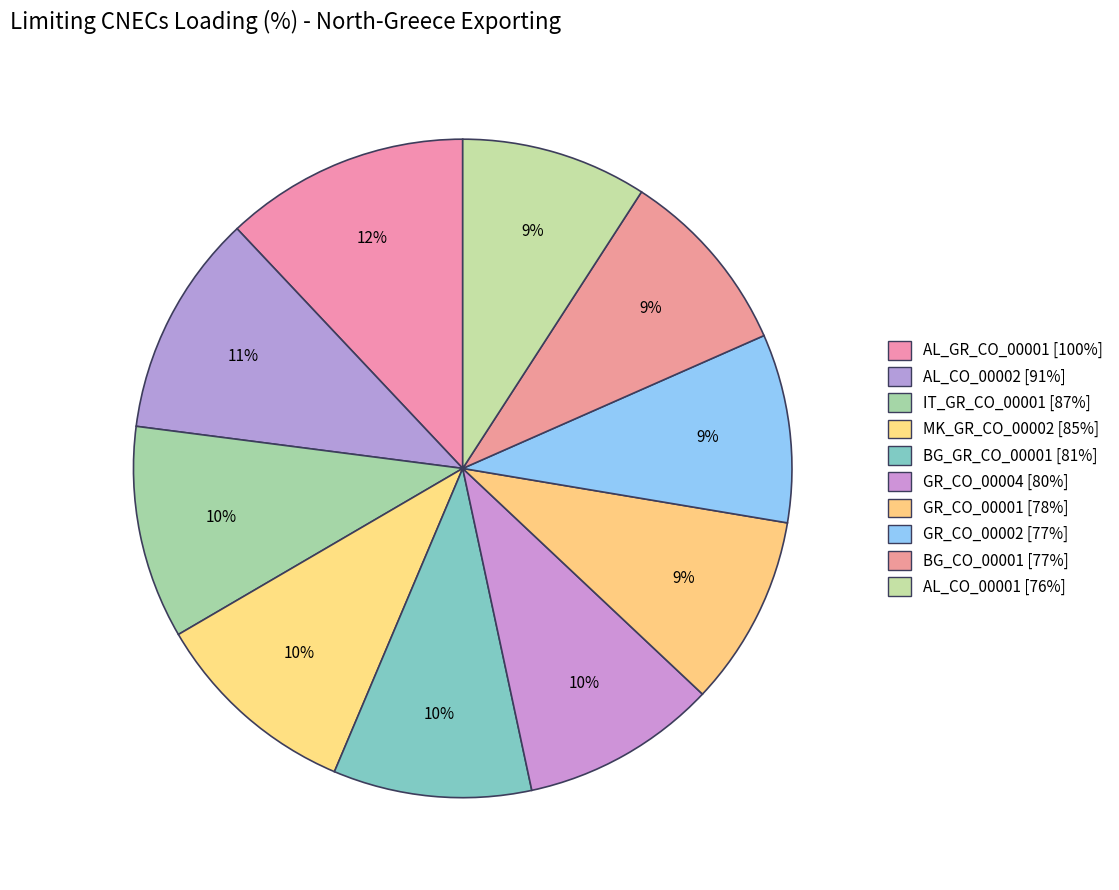

Which slice is the largest?

AL_GR_CO_00001